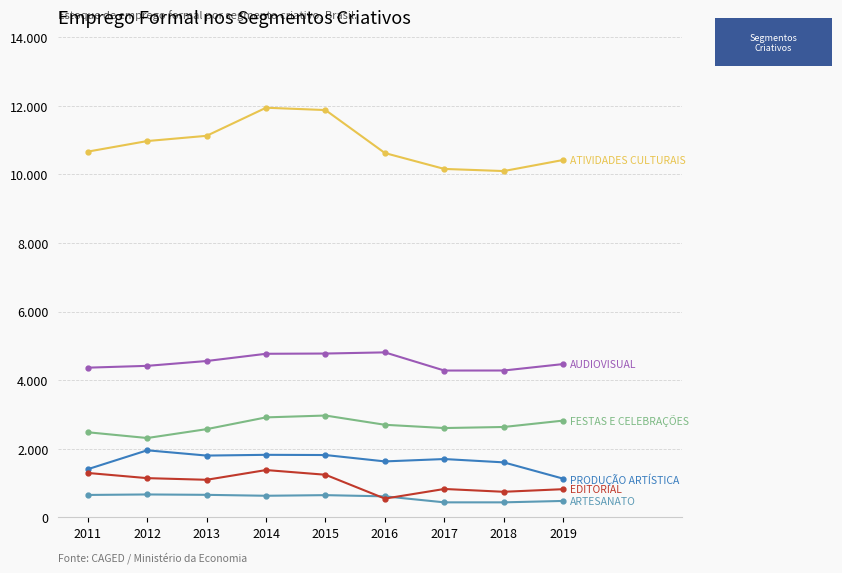

Reading left to right, what are all the values shown in this chart?

ATIVIDADES CULTURAIS: 10665	10973	11126	11945	11877	10623	10160	10098	10421
AUDIOVISUAL: 4364	4417	4558	4769	4776	4810	4280	4281	4469
FESTAS E CELEBRAÇÕES: 2480	2312	2571	2914	2968	2698	2603	2634	2820
PRODUÇÃO ARTÍSTICA: 1403	1954	1800	1822	1816	1630	1699	1602	1127
ARTESANATO: 652	666	655	628	646	611	436	436	477
EDITORIAL: 1293	1142	1094	1378	1241	545	826	744	820